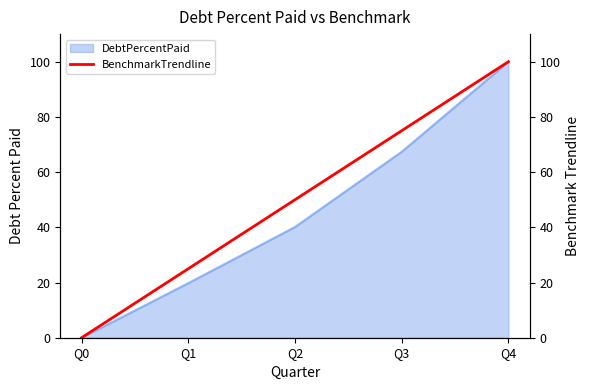

The value of DebtPercentPaid at Q2 is 40.1. True or false?

True